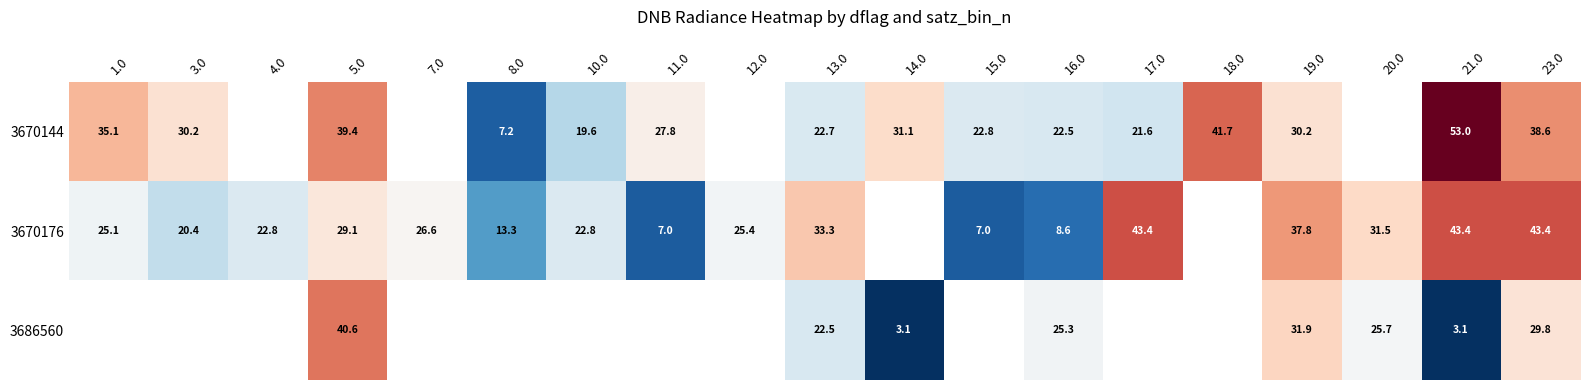

What is the highest value of the 3670144 series?

53.0